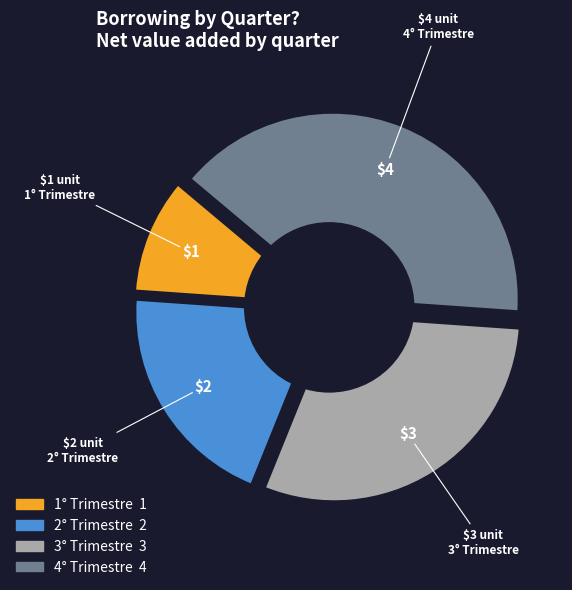

Combined, what portion of the pie is 3° Trimestre and 4° Trimestre?

70.0%